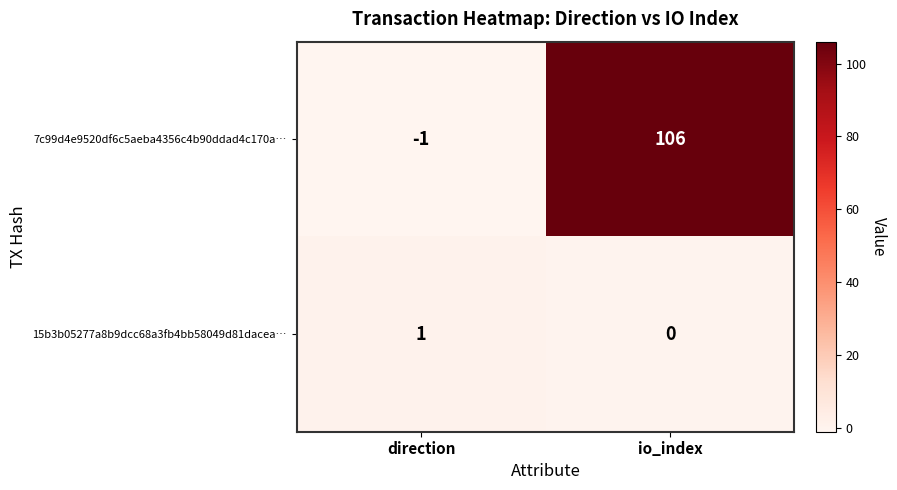

The value of 7c99d4e9520df6c5aeba4356c4b90ddad4c170a… at io_index is 106. True or false?

True